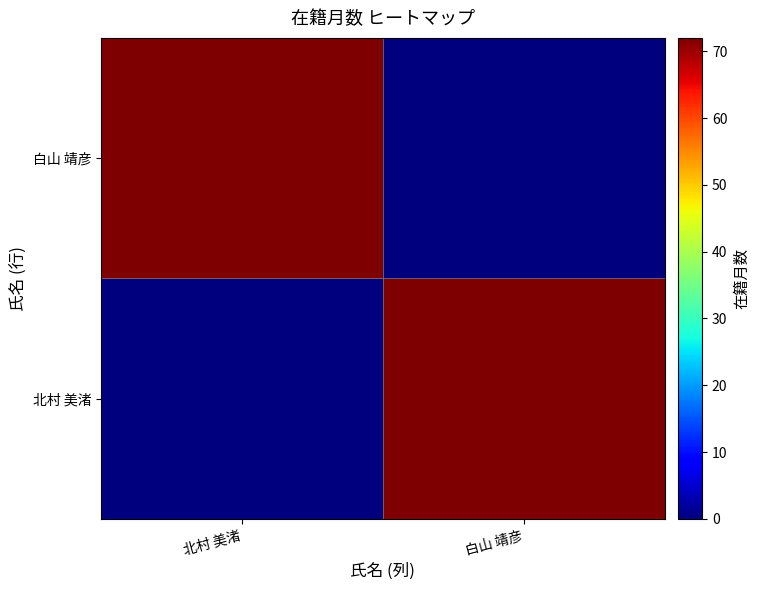

Which series has the widest spread of values?

北村 美渚